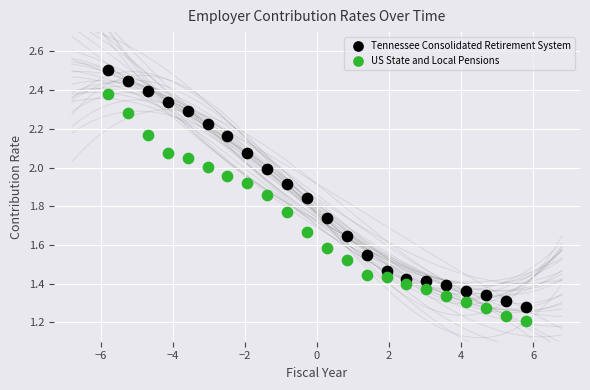

Across all data points, what is the range of X values (max minus min)?

11.6